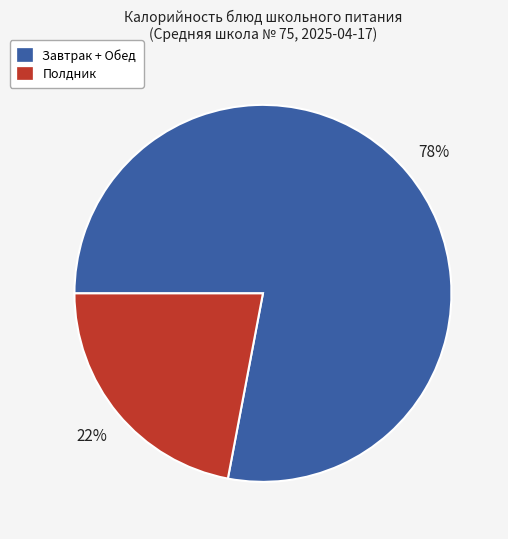

To the nearest percent, what is the difference between the largest and smallest slice percentages?

56%